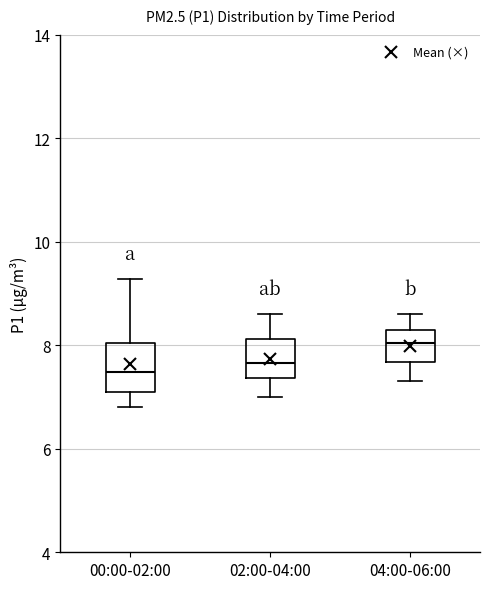

Reading left to right, read every box against the y-axis: the position of its median line, the range the box covers, and the ends of its whiskers. The values are not printed on the chart, so give them approximately, as read against the axis.

00:00-02:00: median 7.4, box 7.2 to 8.0, whiskers 6.8 to 9.2
02:00-04:00: median 7.6, box 7.4 to 8.2, whiskers 7.0 to 8.6
04:00-06:00: median 8.0, box 7.6 to 8.4, whiskers 7.4 to 8.6